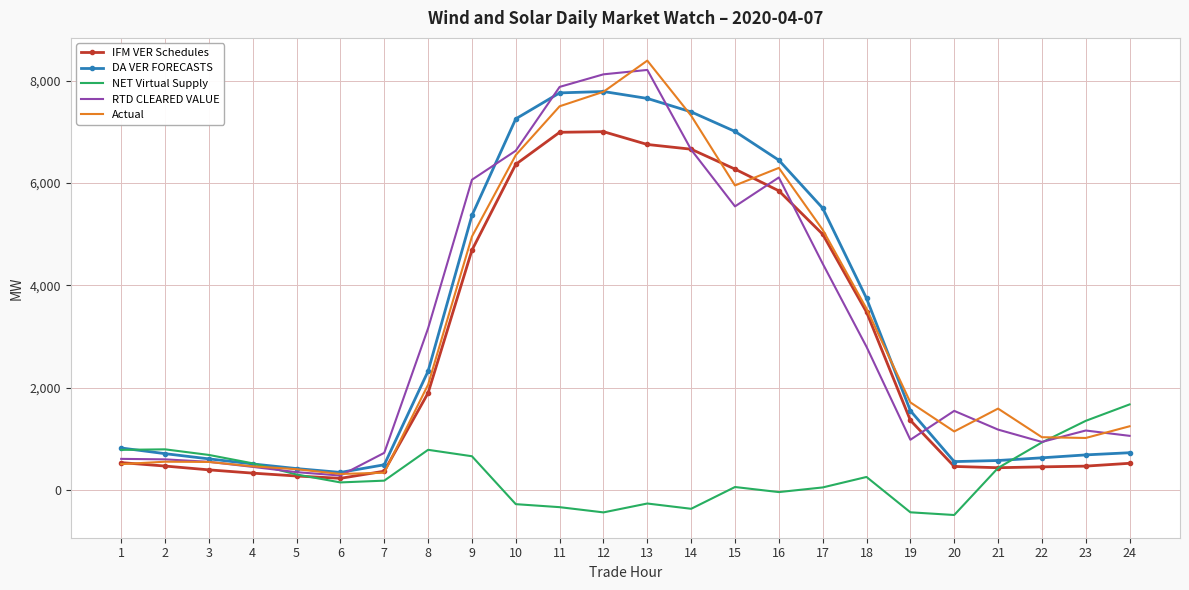

Read the IFM VER Schedules value at 9.

4689.4